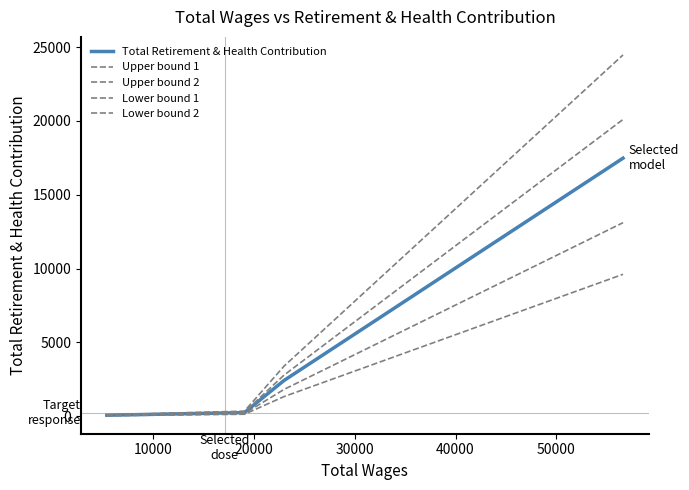

Does the chart display data point markers on the line(s)?

No